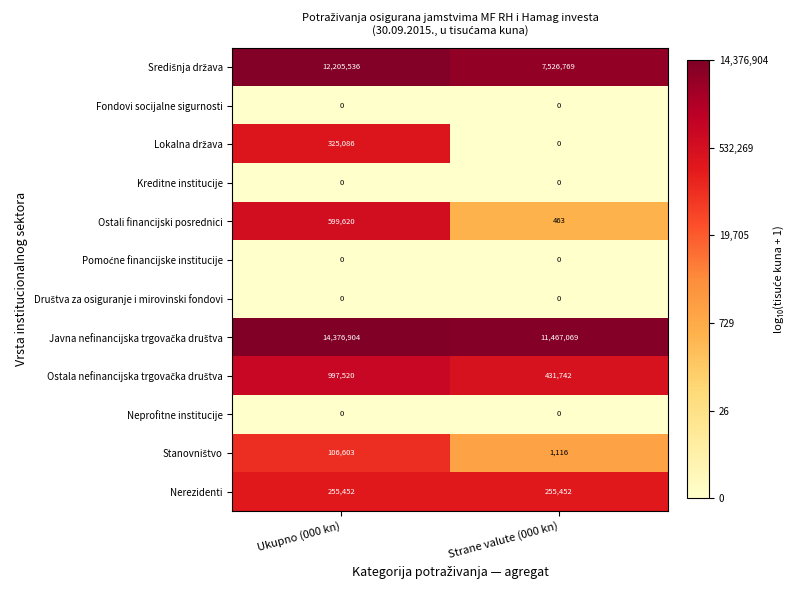

Count the number of categories in the chart.

2